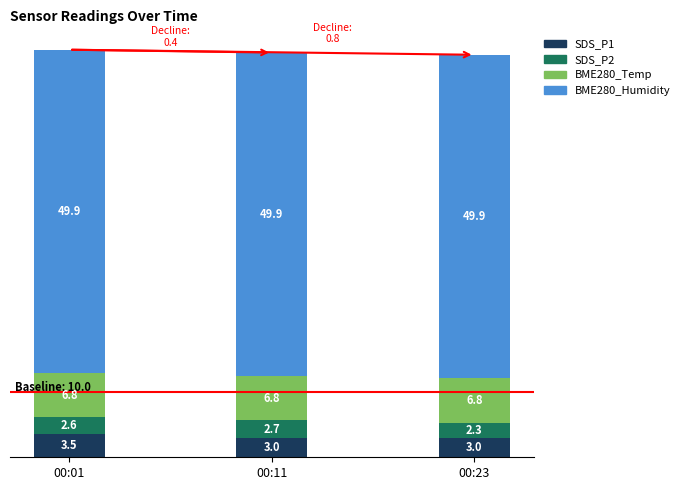

The value of SDS_P1 at 00:01 is 3.5. True or false?

True